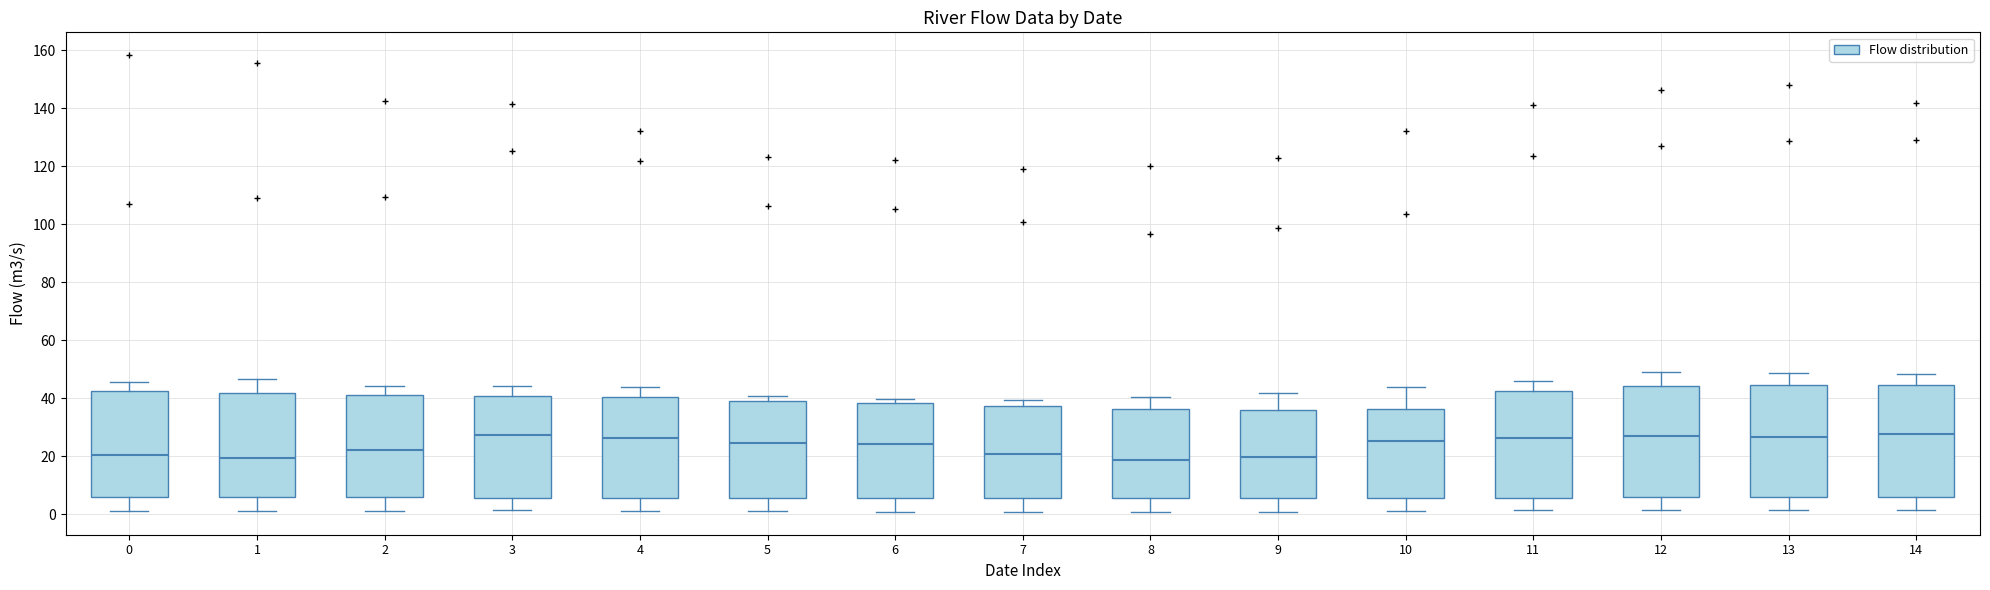

Reading left to right, transcribe this box plot: for each box, give where its median line is, the range the box spans, and where its two whiskers end, as read against the y-axis. The values are not printed on the chart, so give them approximately, as read against the axis.

0: median 20, box 6 to 42, whiskers 2 to 46
1: median 20, box 6 to 42, whiskers 2 to 46
2: median 22, box 6 to 42, whiskers 2 to 44
3: median 28, box 6 to 40, whiskers 2 to 44
4: median 26, box 6 to 40, whiskers 2 to 44
5: median 24, box 6 to 40, whiskers 2 to 40 (just above the box's upper edge)
6: median 24, box 6 to 38, whiskers 2 to 40
7: median 20, box 6 to 38, whiskers 0 to 40
8: median 18, box 6 to 36, whiskers 0 to 40
9: median 20, box 6 to 36, whiskers 0 to 42
10: median 26, box 6 to 36, whiskers 2 to 44
11: median 26, box 6 to 42, whiskers 2 to 46
12: median 26, box 6 to 44, whiskers 2 to 48
13: median 26, box 6 to 44, whiskers 2 to 48
14: median 28, box 6 to 44, whiskers 2 to 48